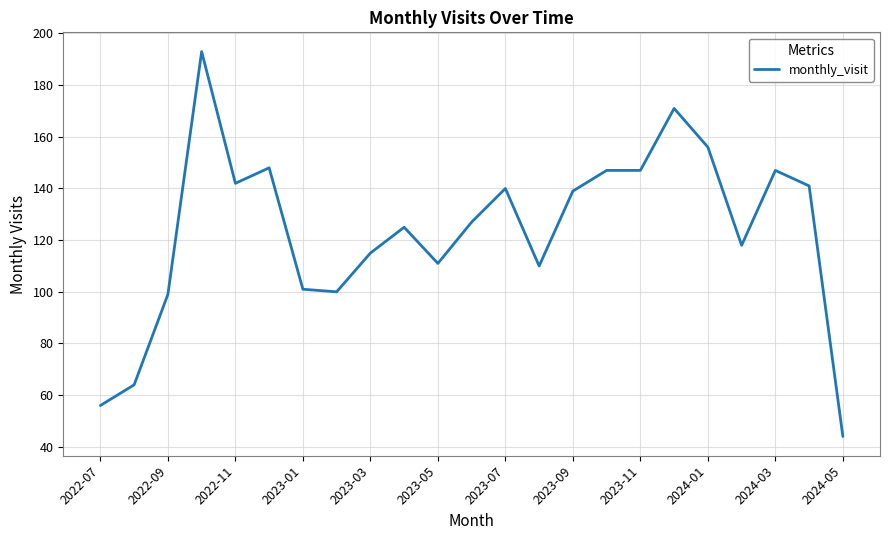

What is the smallest value displayed?

44